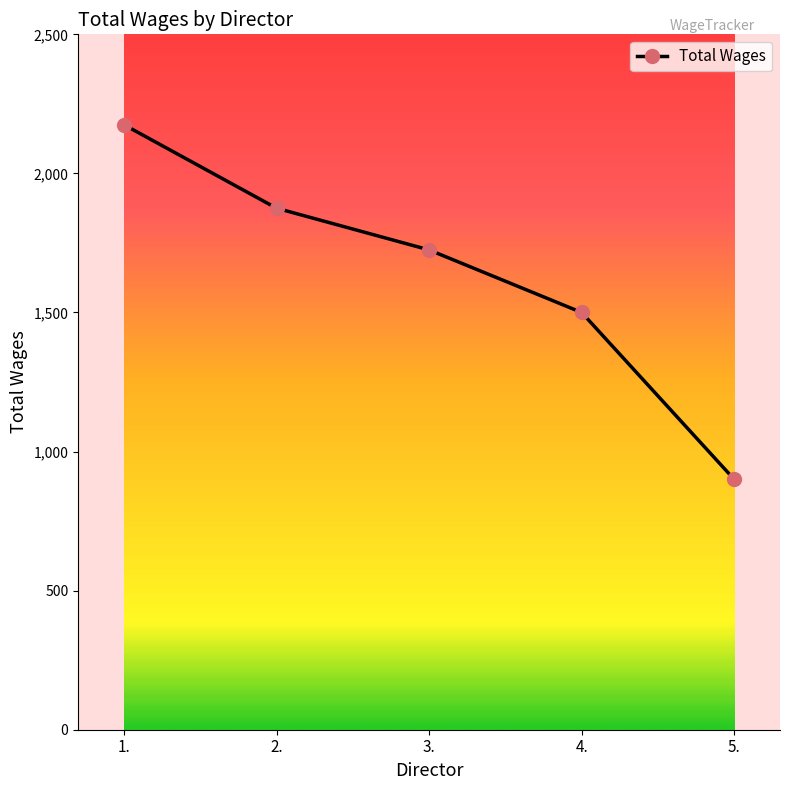

How many values are between 1500 and 1875?

3